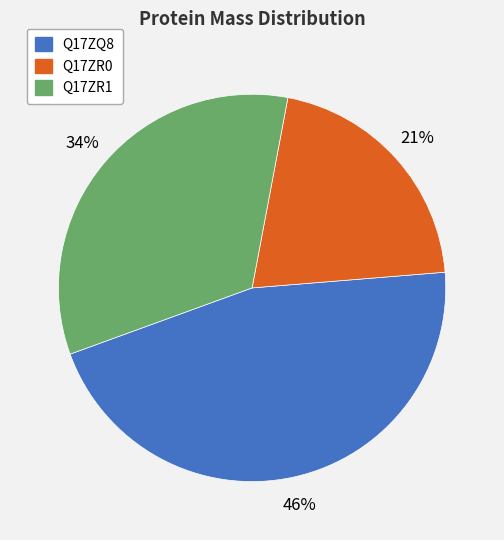

To the nearest percent, what portion does Q17ZR0 represent?

21%